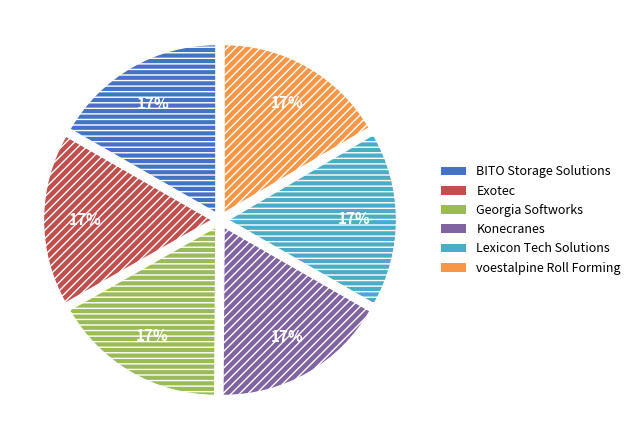

Is the sum of Georgia Softworks and Exotec greater than half?

No